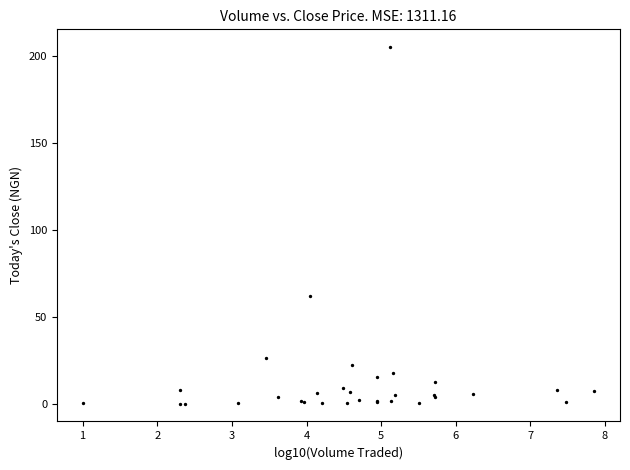

What Y value in the scatter plot is closest to 102?

62.1